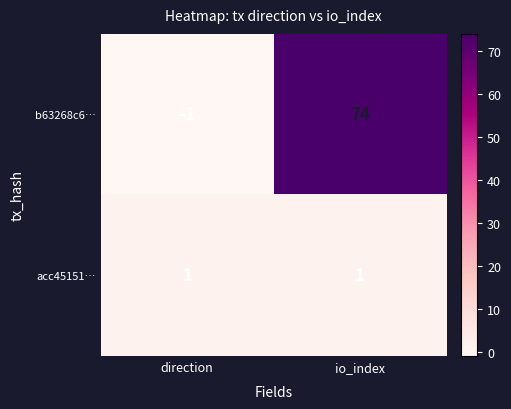

What is the minimum value shown in the chart?

-1